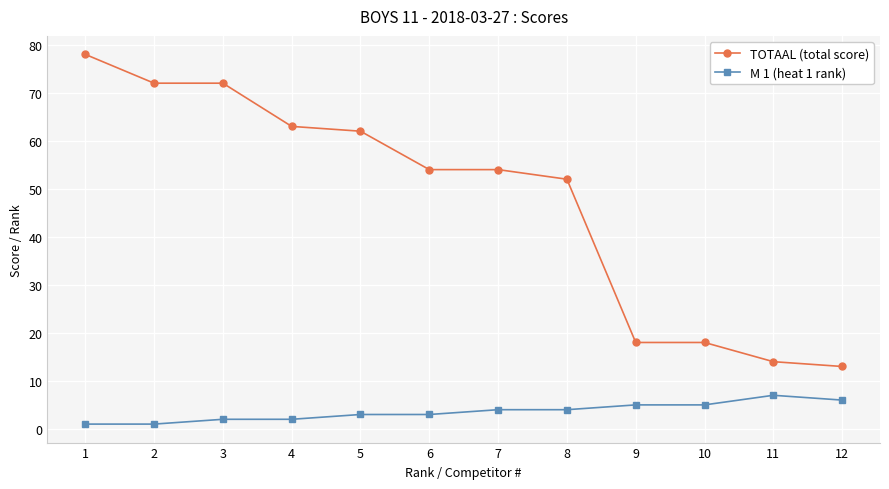

Reading left to right, list all the values displayed in this chart.

TOTAAL (total score): 1=78	2=72	3=72	4=63	5=62	6=54	7=54	8=52	9=18	10=18	11=14	12=13
M 1 (heat 1 rank): 1=1	2=1	3=2	4=2	5=3	6=3	7=4	8=4	9=5	10=5	11=7	12=6